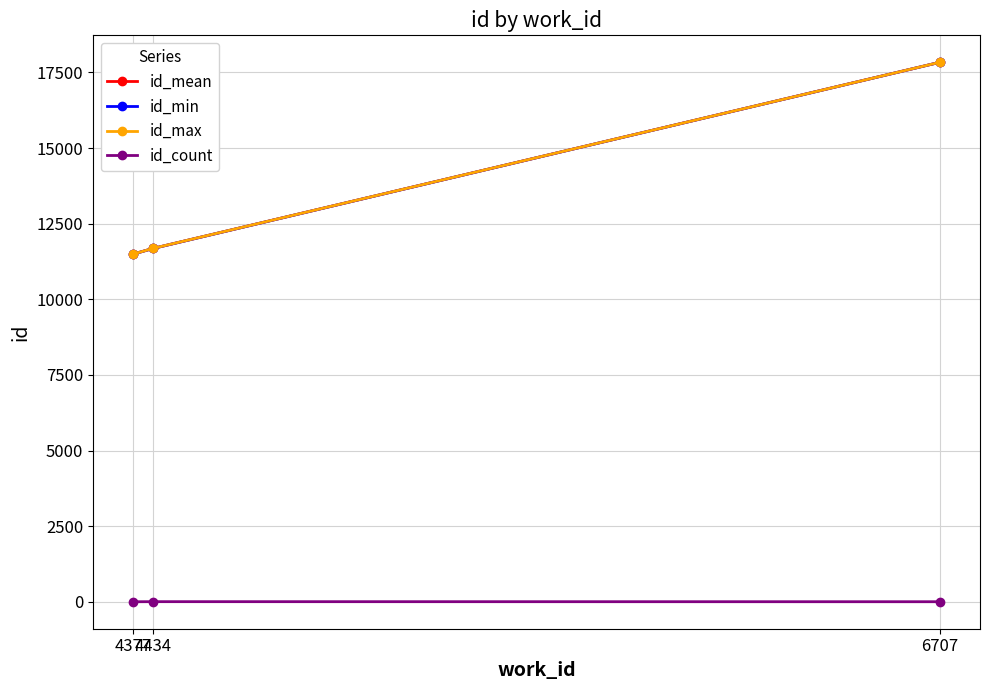

What is the value of the id_mean point at the 3rd from the left?

17832.5